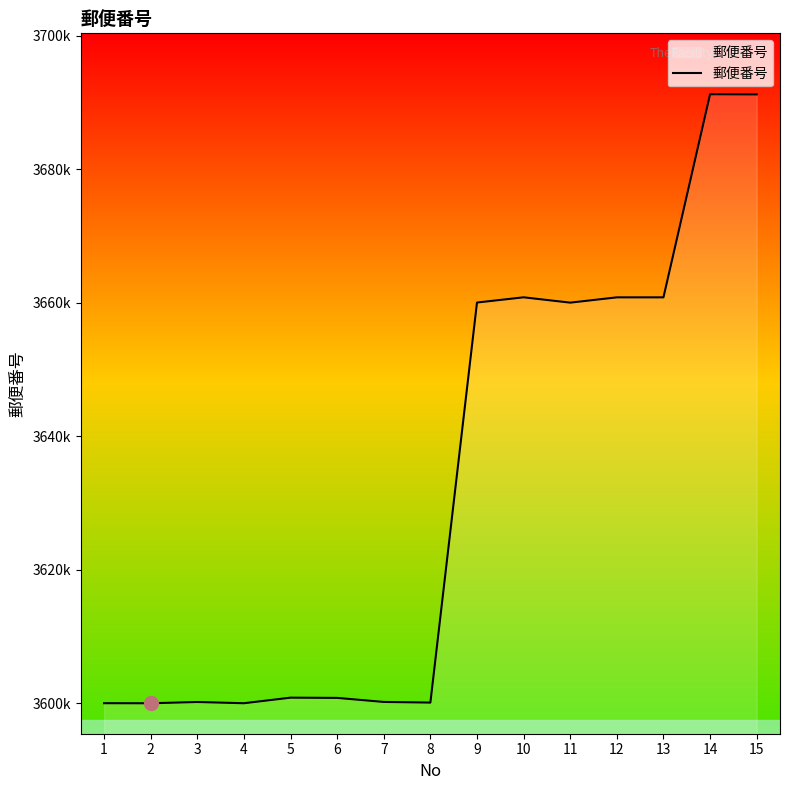

Does the chart have visible grid lines?

No